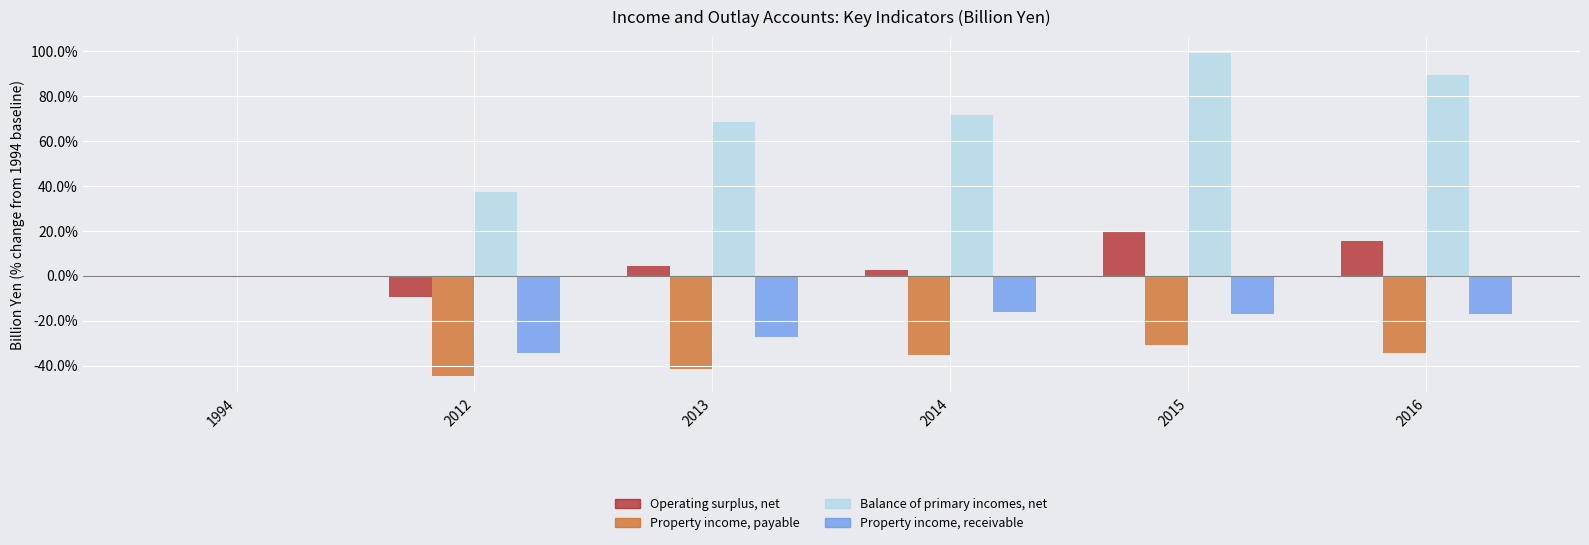

Which category has the highest value in the Property income, receivable series?

1994